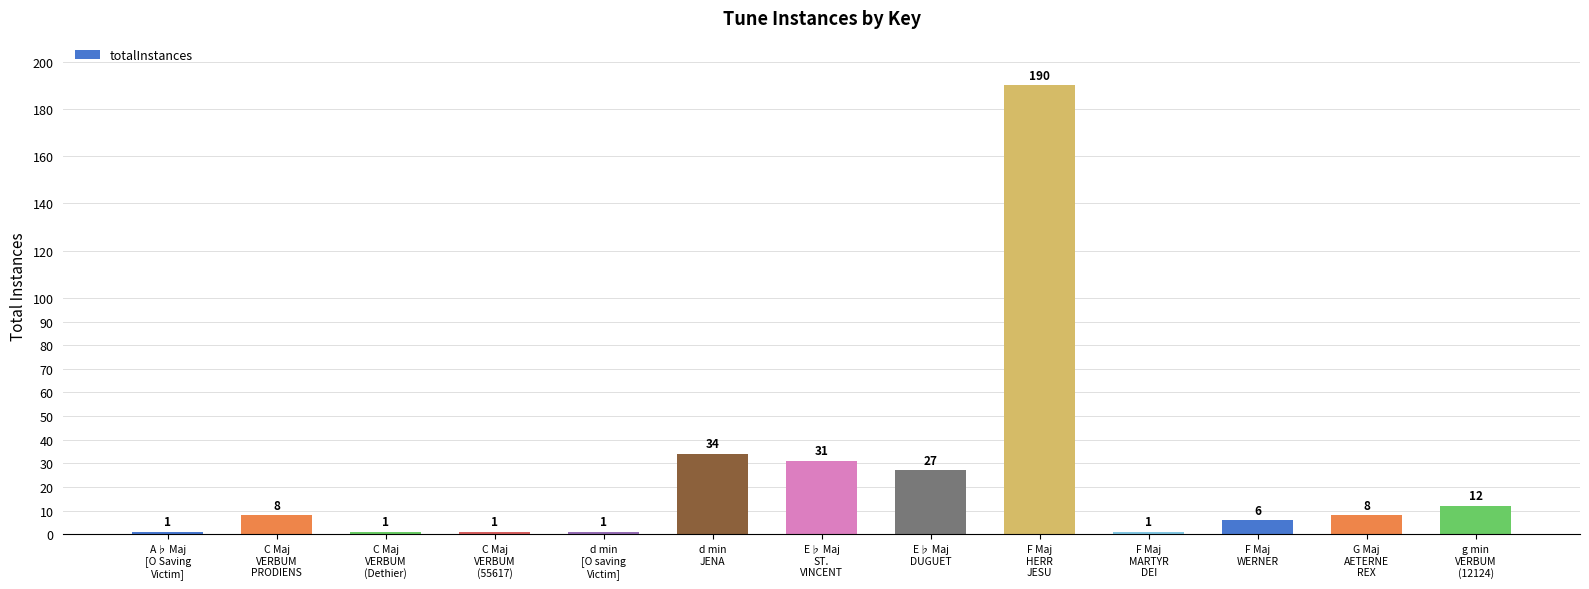

What is the average value?

25